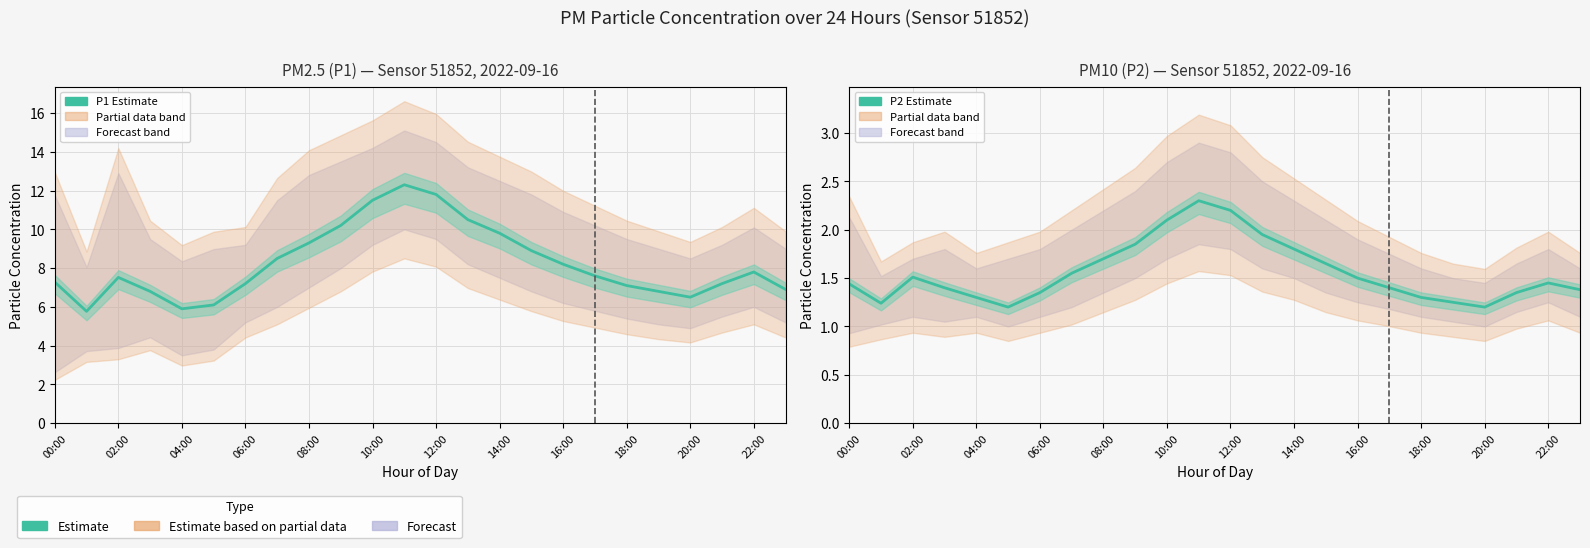

What is the label of the 10th point from the right?

14:00